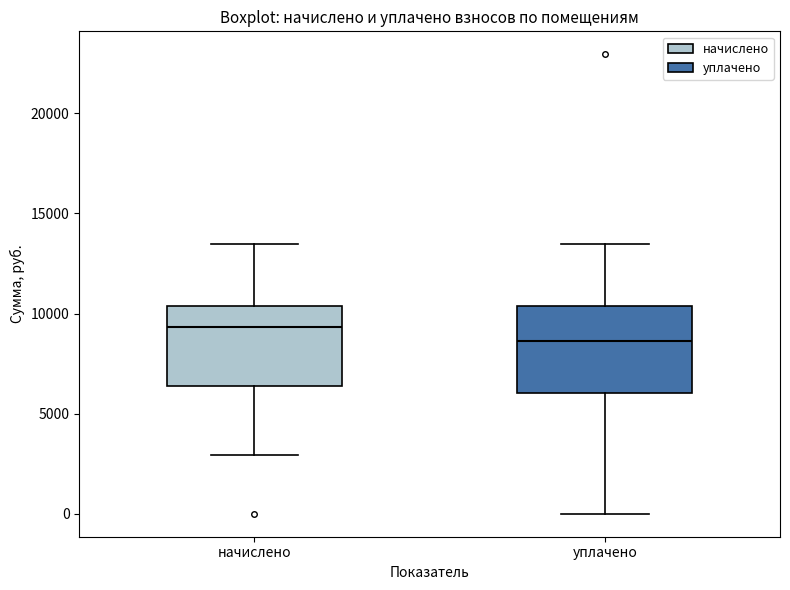

Which box's median line is the highest?

начислено